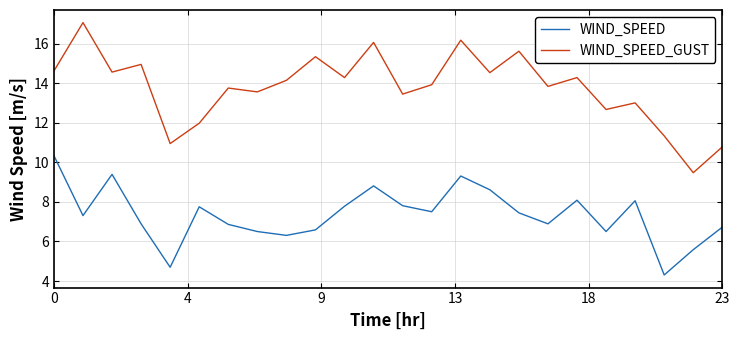

True or false: WIND_SPEED_GUST and WIND_SPEED intersect in this chart.

False